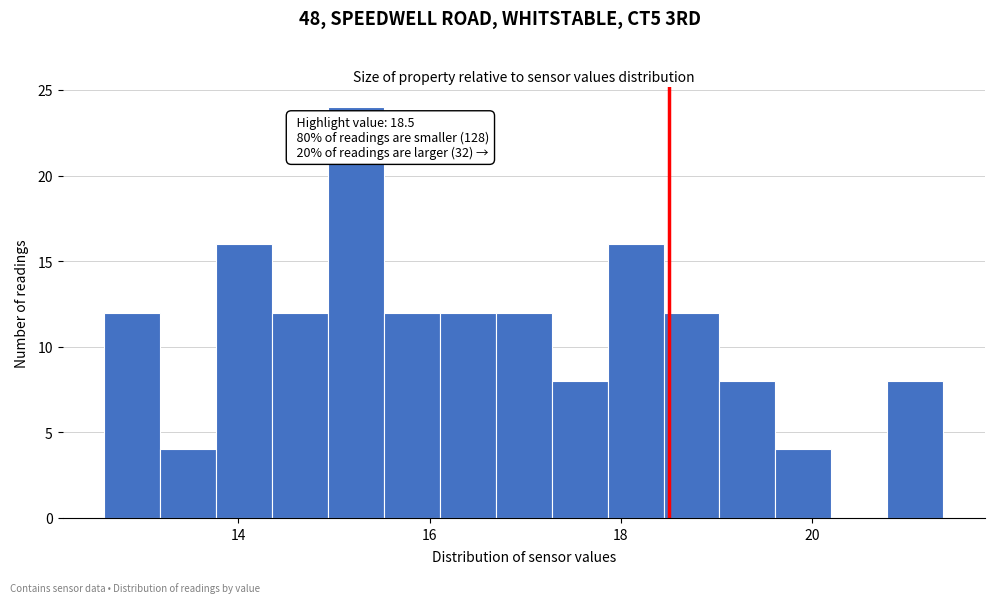

Around what value on the x-axis is the tallest bar? Give the approximate position of its centre, as read against the axis.

15.2